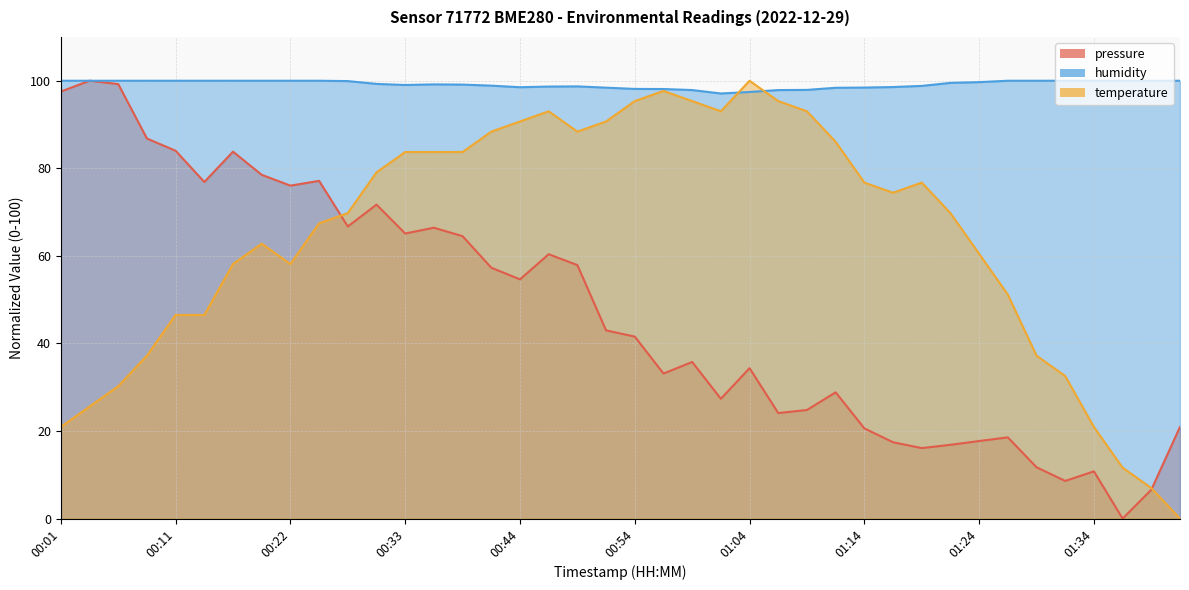

Which series has the largest total across all categories?

humidity